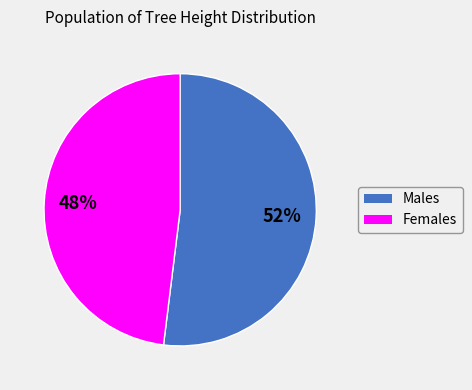

To the nearest percent, what is the average slice percentage?

50%